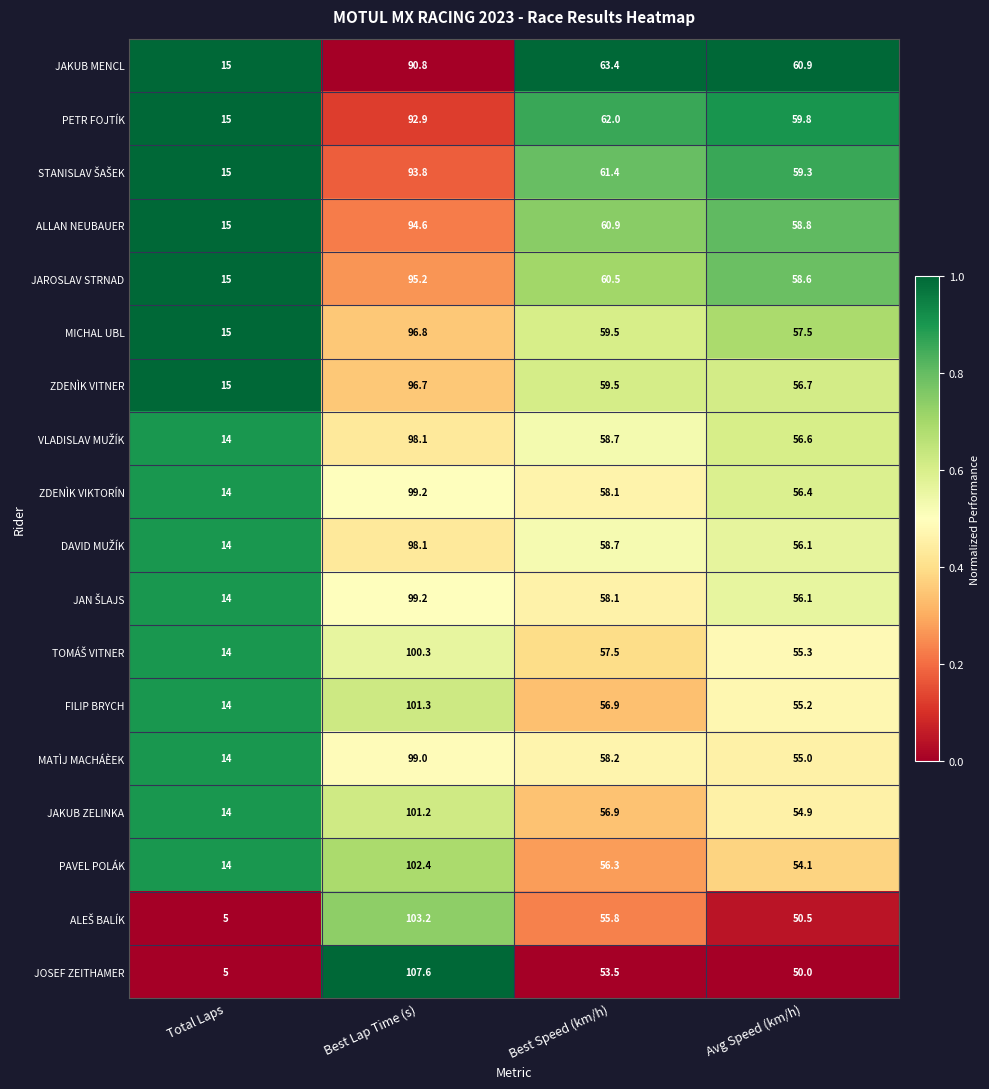

What is the difference between the MICHAL UBL values at Avg Speed (km/h) and Best Lap Time (s)?

39.3